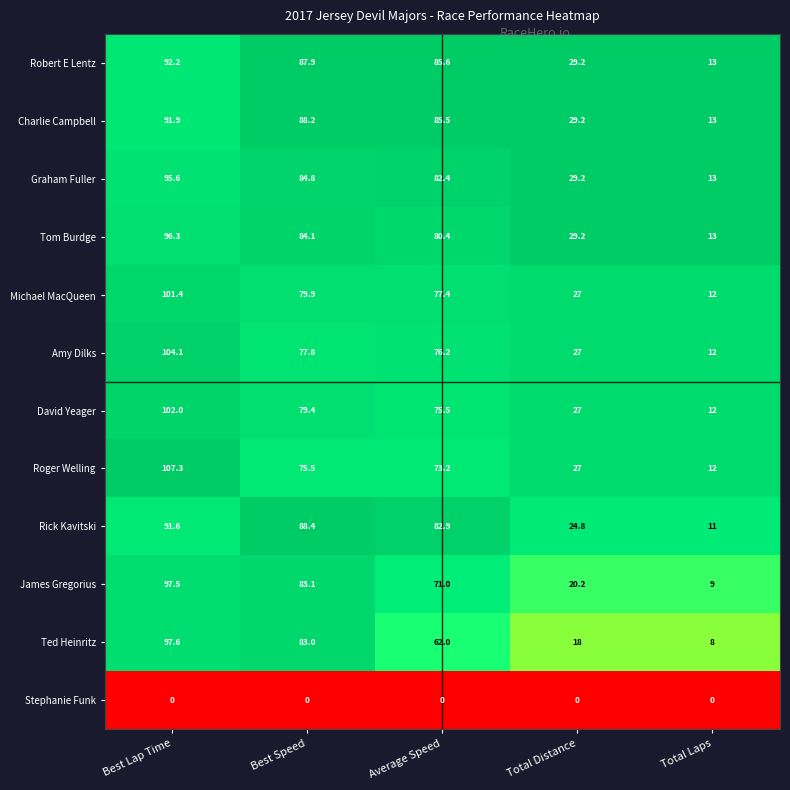

At which category is the sum across all series the highest?

Best Lap Time